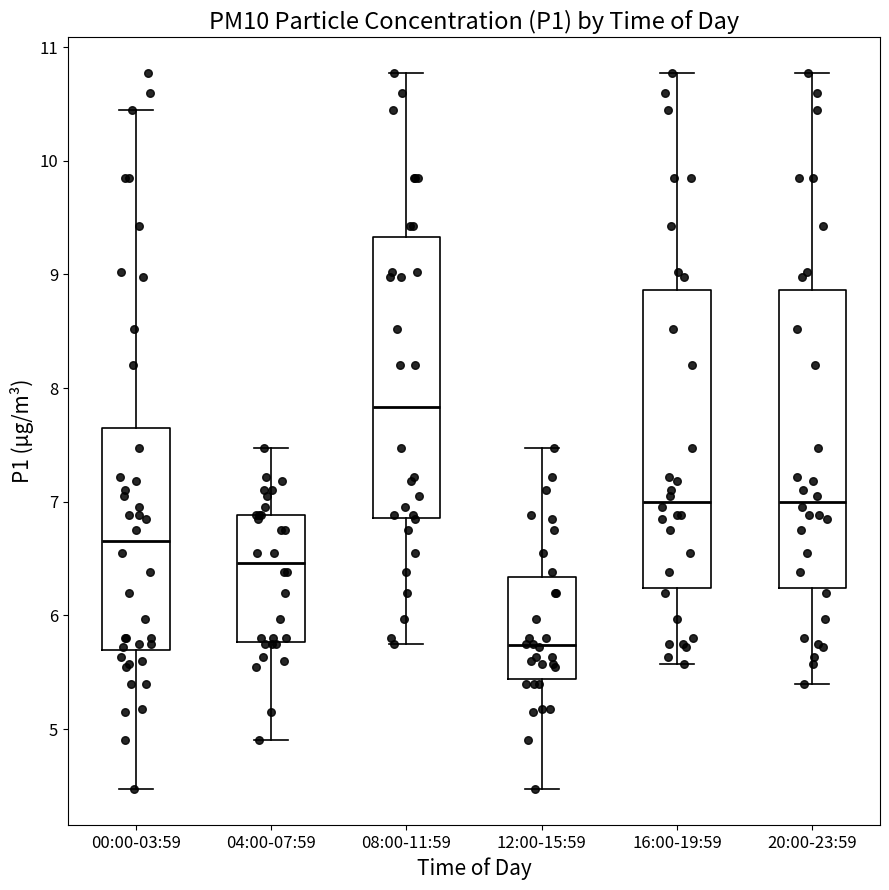

Reading left to right, read every box against the y-axis: the position of its median line, the range the box covers, and the ends of its whiskers. The values are not printed on the chart, so give them approximately, as read against the axis.

00:00-03:59: median 6.7, box 5.7 to 7.7, whiskers 4.5 to 10.5
04:00-07:59: median 6.5, box 5.8 to 6.9, whiskers 4.9 to 7.5
08:00-11:59: median 7.8, box 6.9 to 9.3, whiskers 5.8 to 10.8
12:00-15:59: median 5.7, box 5.4 to 6.3, whiskers 4.5 to 7.5
16:00-19:59: median 7.0, box 6.2 to 8.9, whiskers 5.6 to 10.8
20:00-23:59: median 7.0, box 6.2 to 8.9, whiskers 5.4 to 10.8